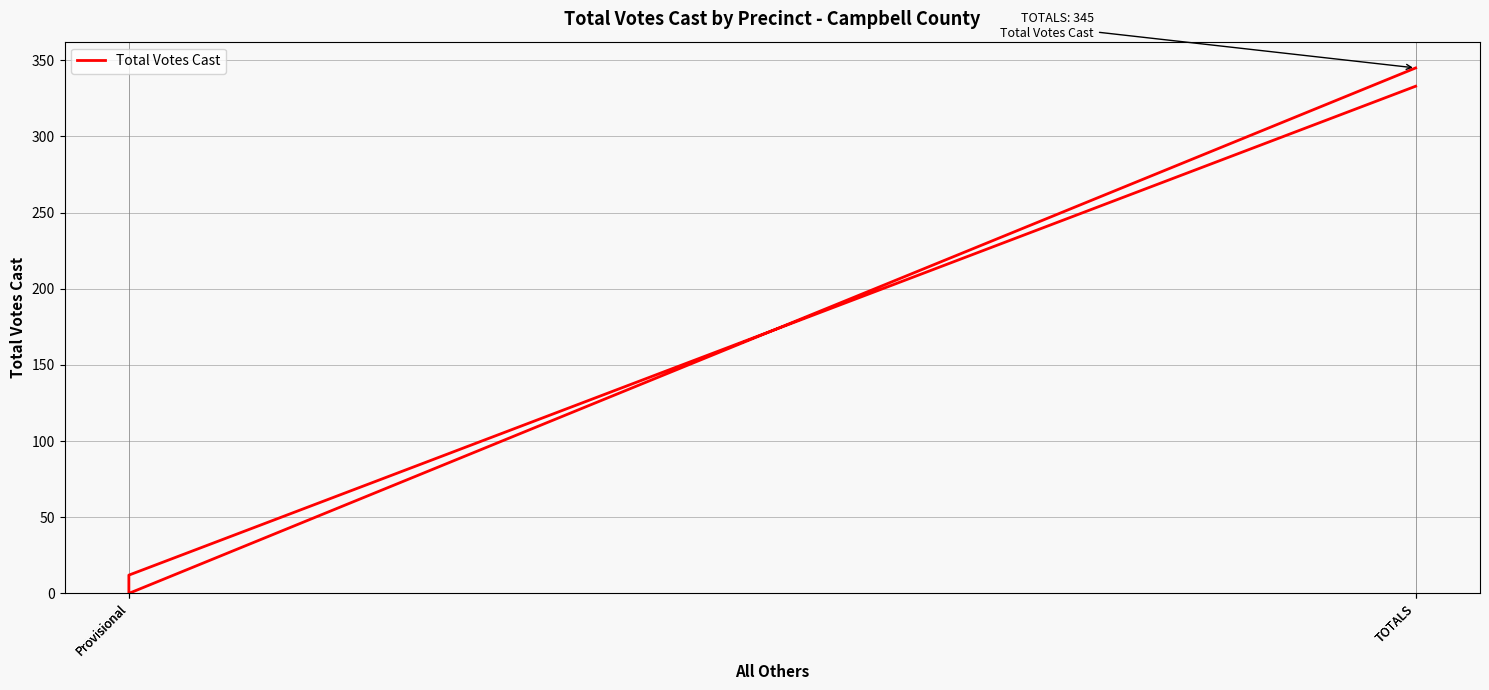

Rank the categories by value from highest to lowest.

TOTALS, TOTALS, Provisional, Provisional